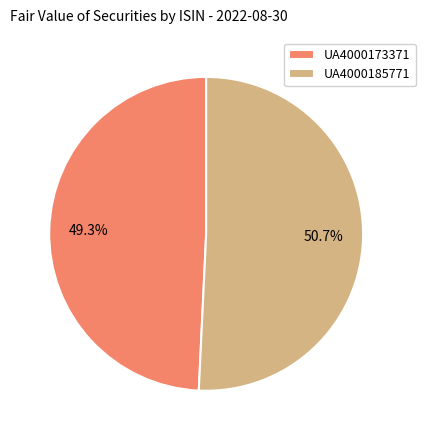

Does UA4000173371 represent more than half of the total?

No